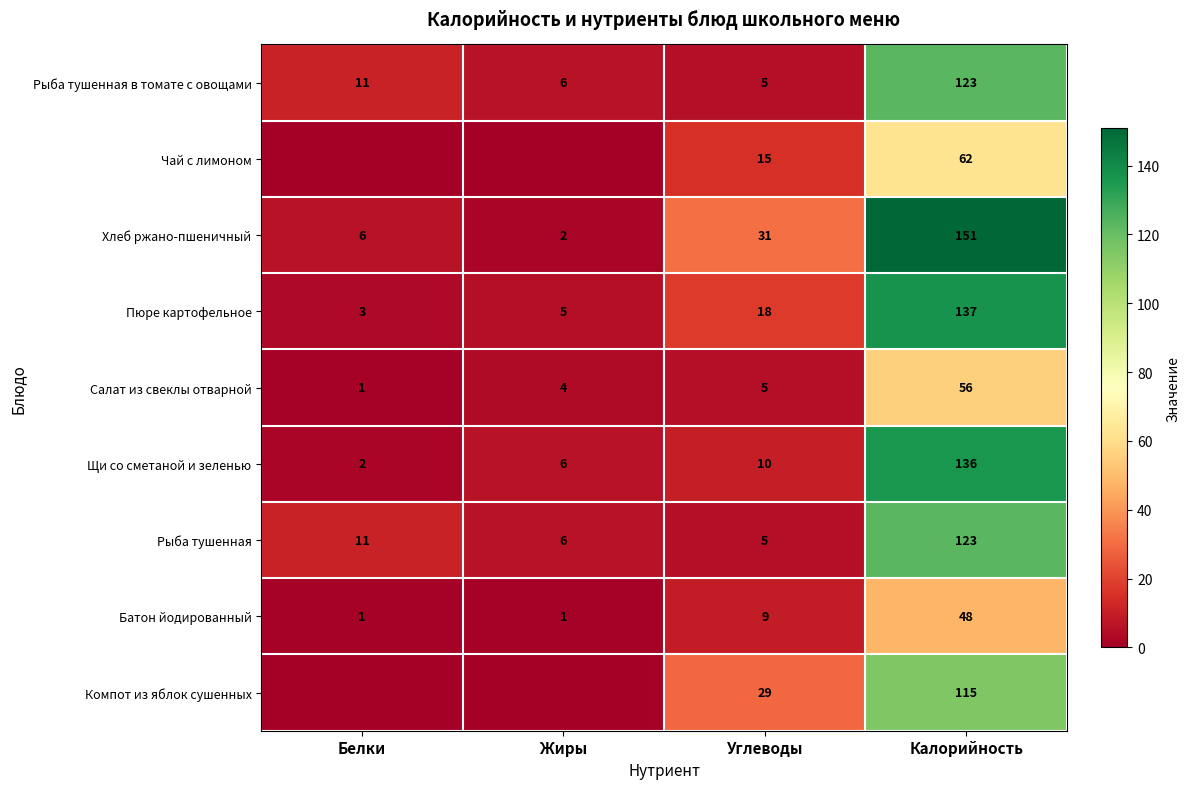

What is the difference between the maximum and minimum values in the Пюре картофельное series?

134